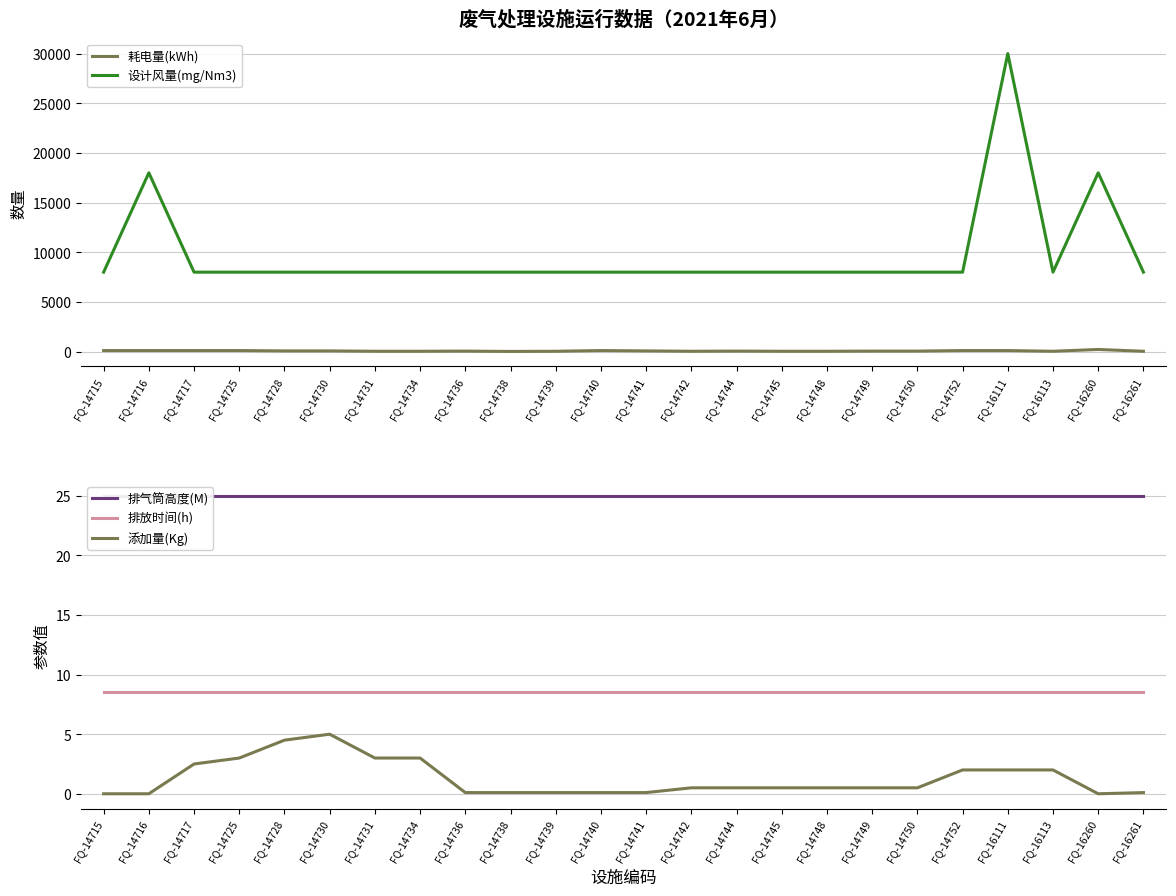

True or false: 排气筒高度(M) and 设计风量(mg/Nm3) intersect in this chart.

False